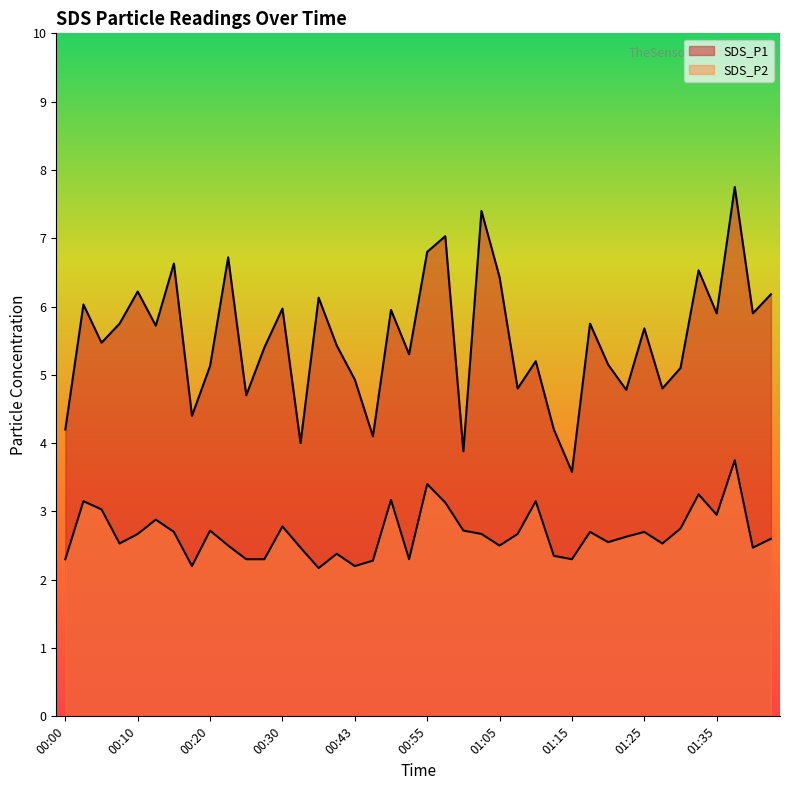

What is the label of the 21st point from the left?

00:55